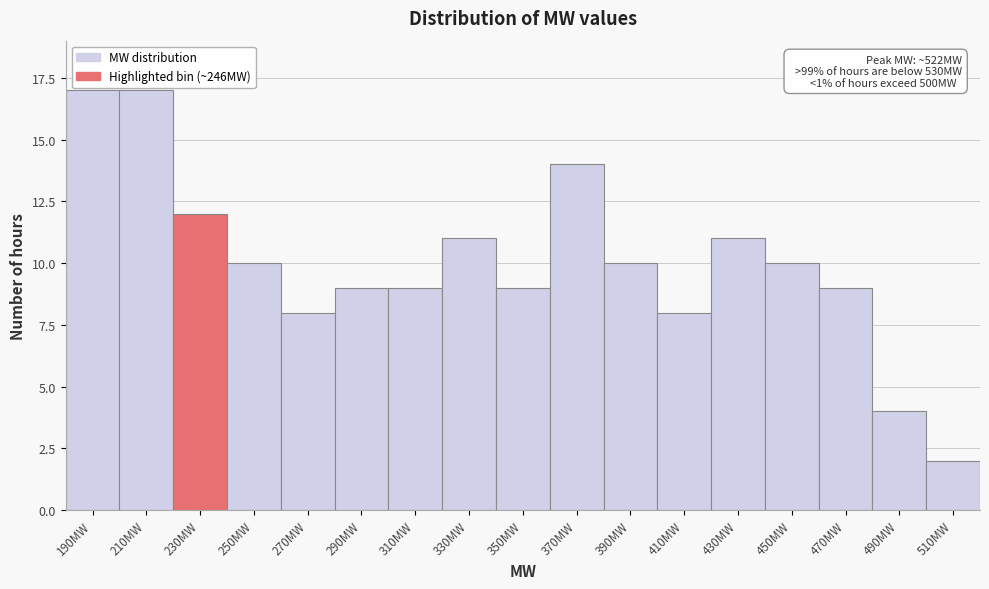

Reading left to right, list all the values displayed in this chart.

190MW=17	210MW=17	230MW=12	250MW=10	270MW=8	290MW=9	310MW=9	330MW=11	350MW=9	370MW=14	390MW=10	410MW=8	430MW=11	450MW=10	470MW=9	490MW=4	510MW=2